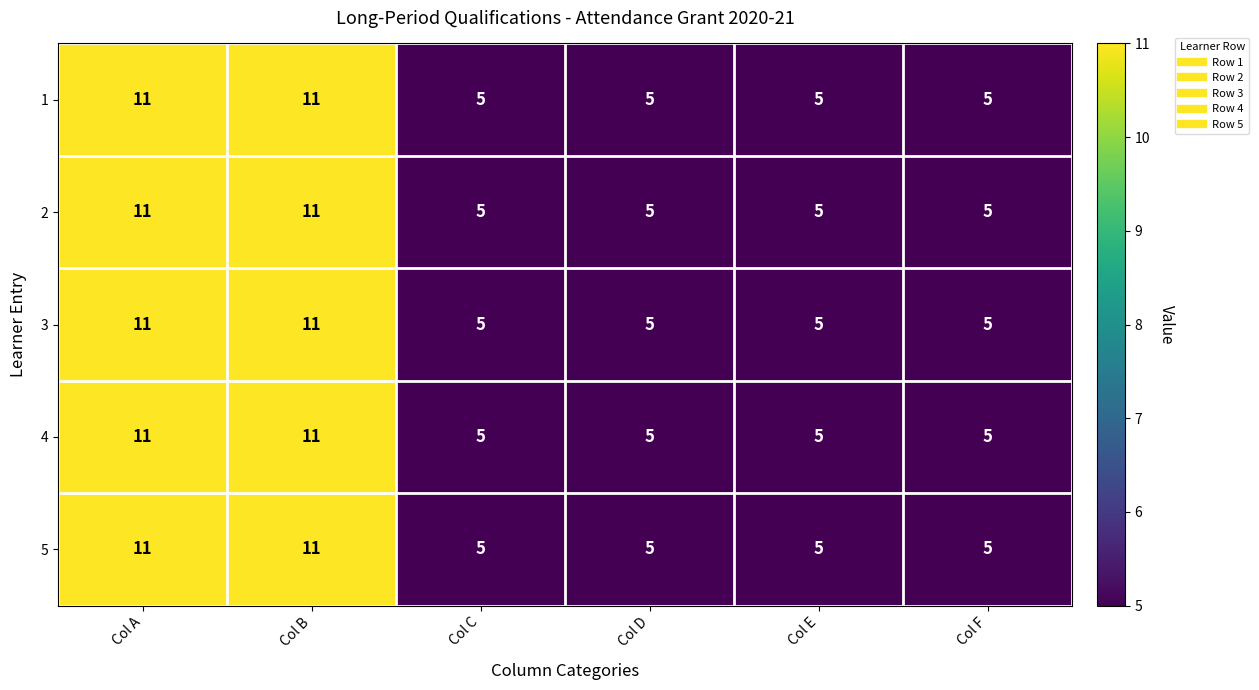

Count the 1 values in the range 5 to 11.

6